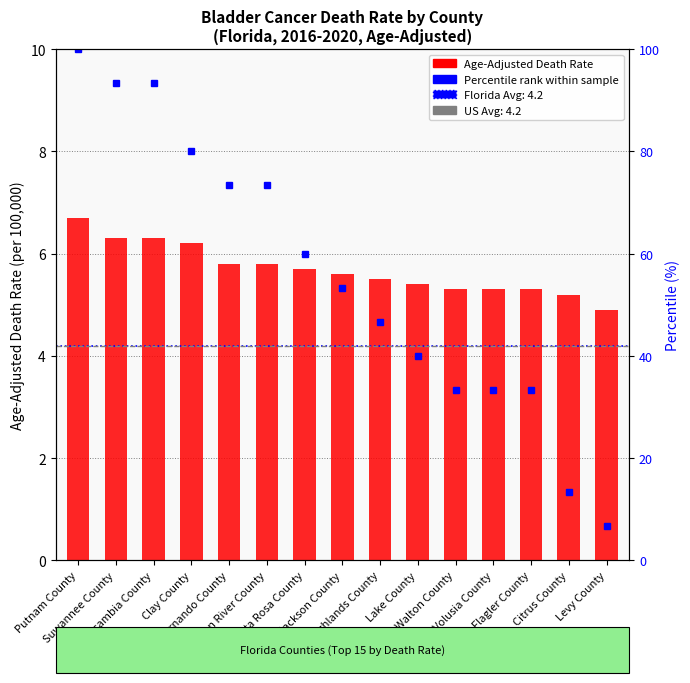

Which label corresponds to the largest value in the chart?

Putnam County